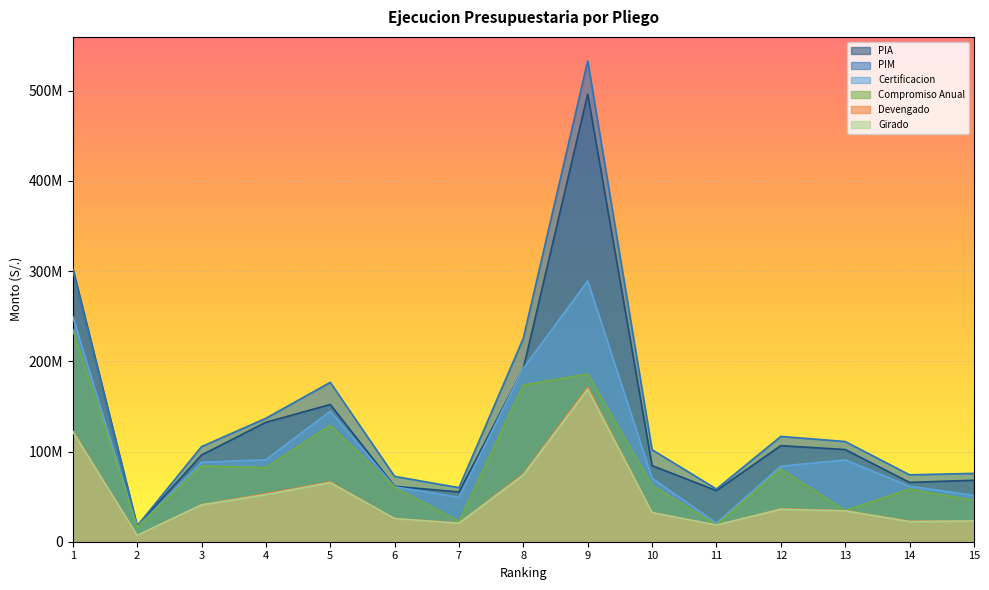

What is the value of the Girado point at the 14th from the left?

22351035